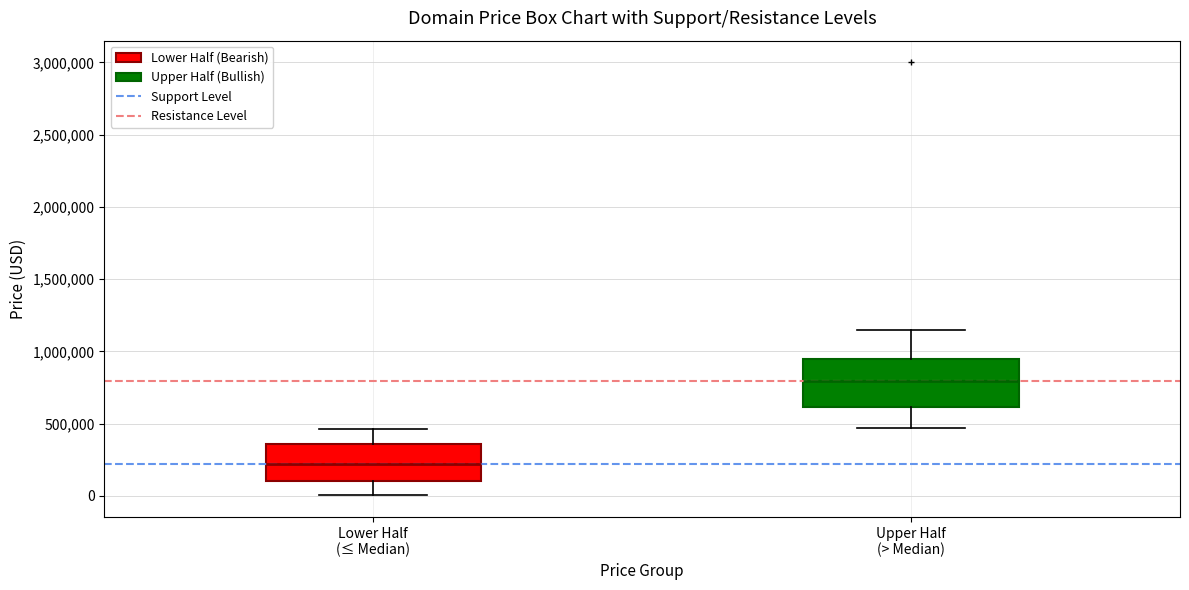

Which box's median line is the highest?

Upper Half (> Median)